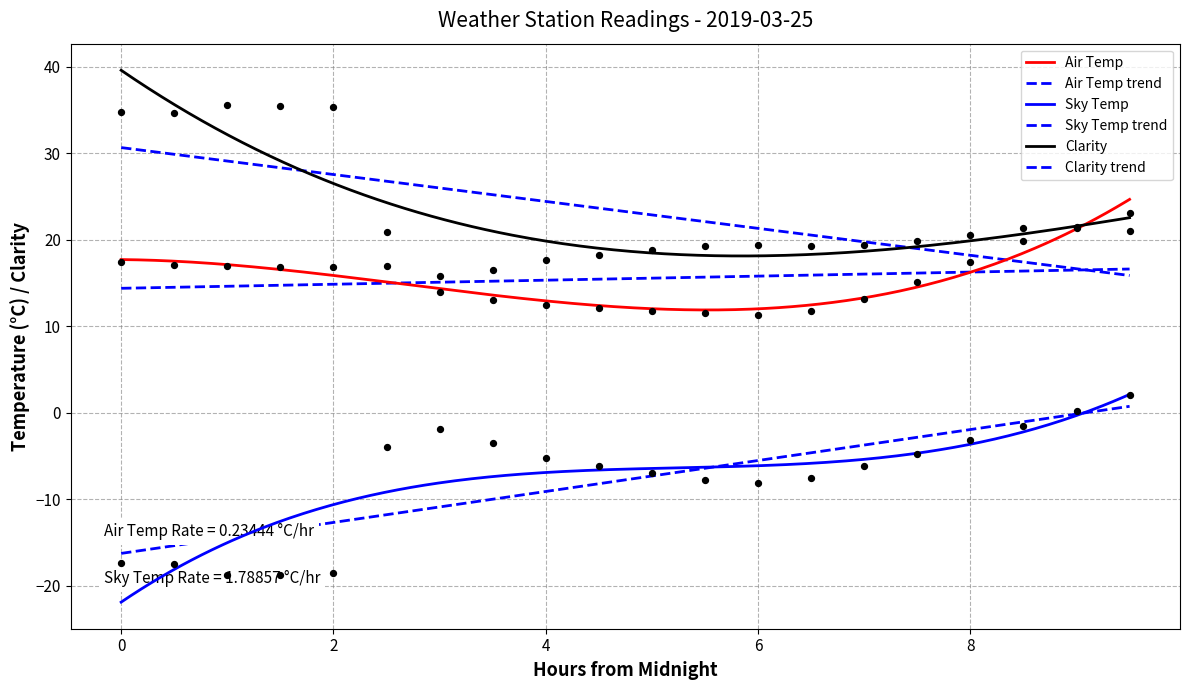

Which series has the largest total across all categories?

Clarity